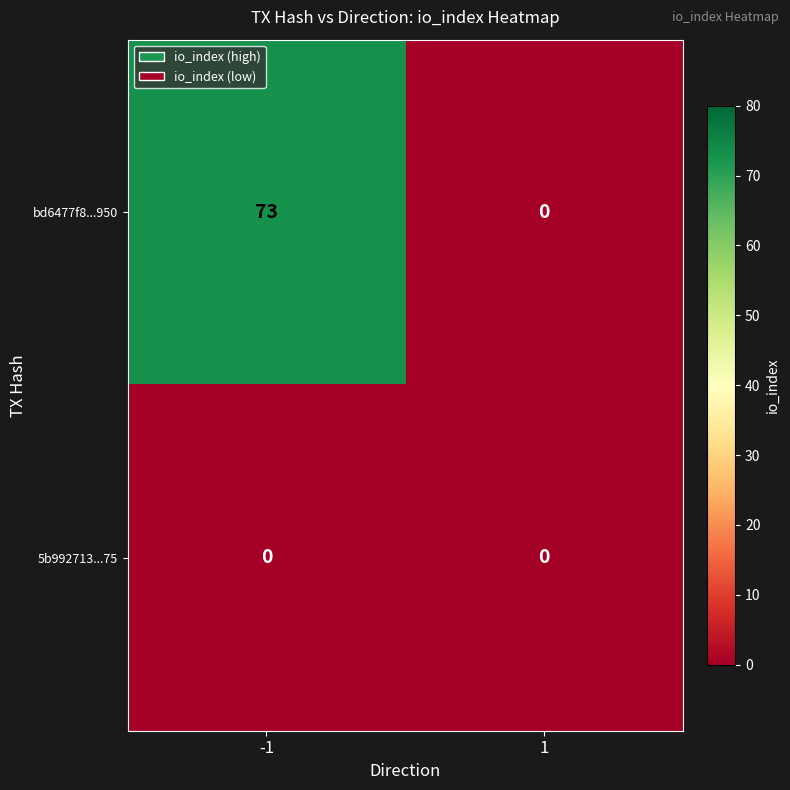

What is the greatest value displayed?

73